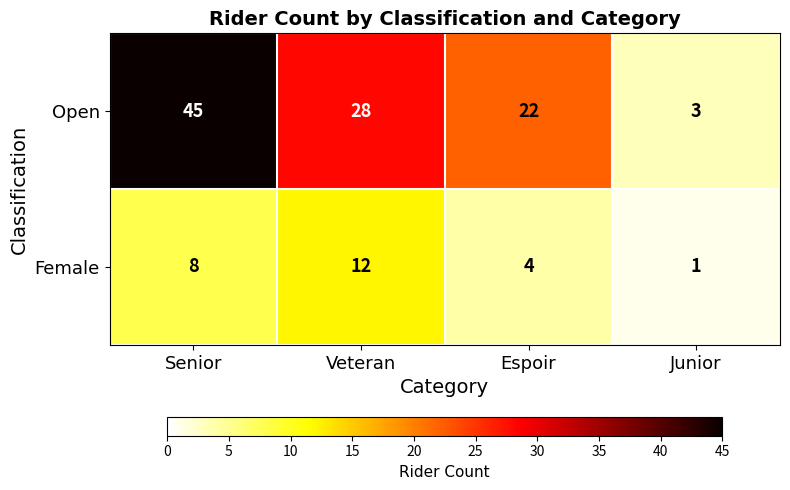

What is the maximum value shown in the chart?

45